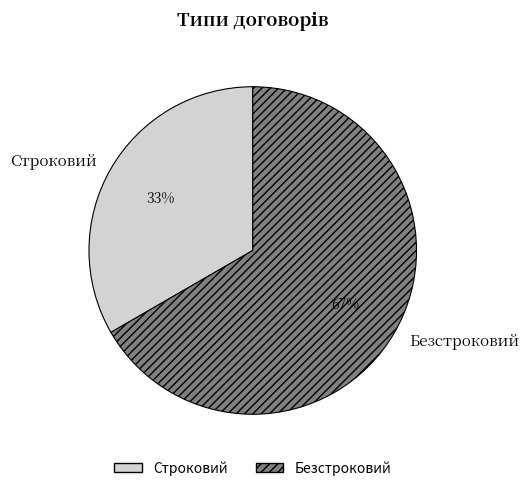

True or false: Строковий accounts for 26% of the total.

False